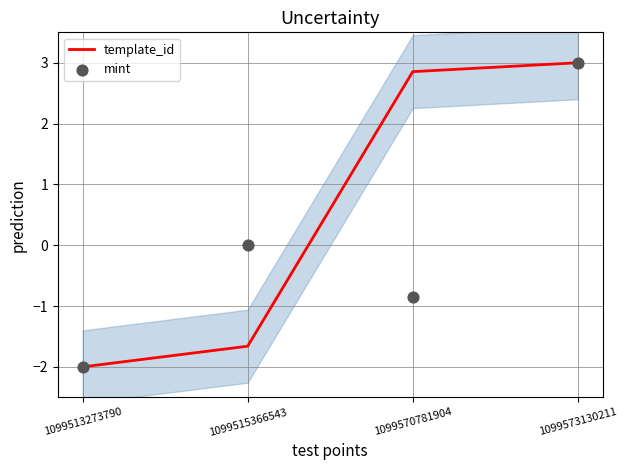

What is the total value across all series at 1099570781904?

2.0